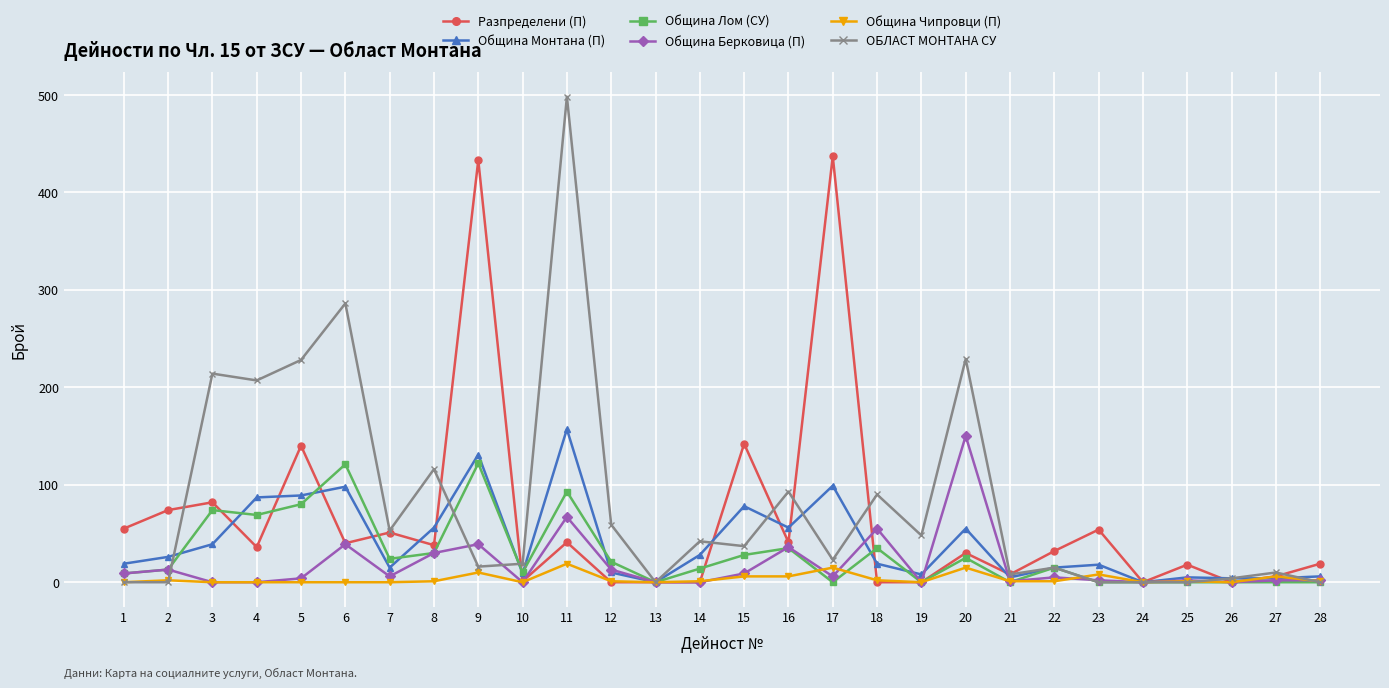

How many data points in Община Берковица (П) are less than 5?

14